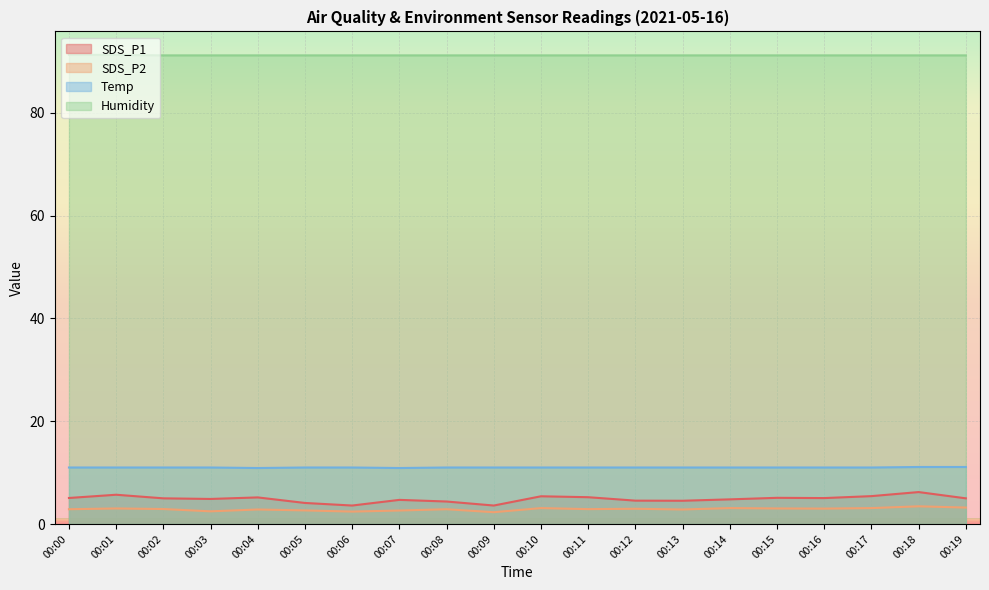

At which label is SDS_P2 closest to 2?

00:09